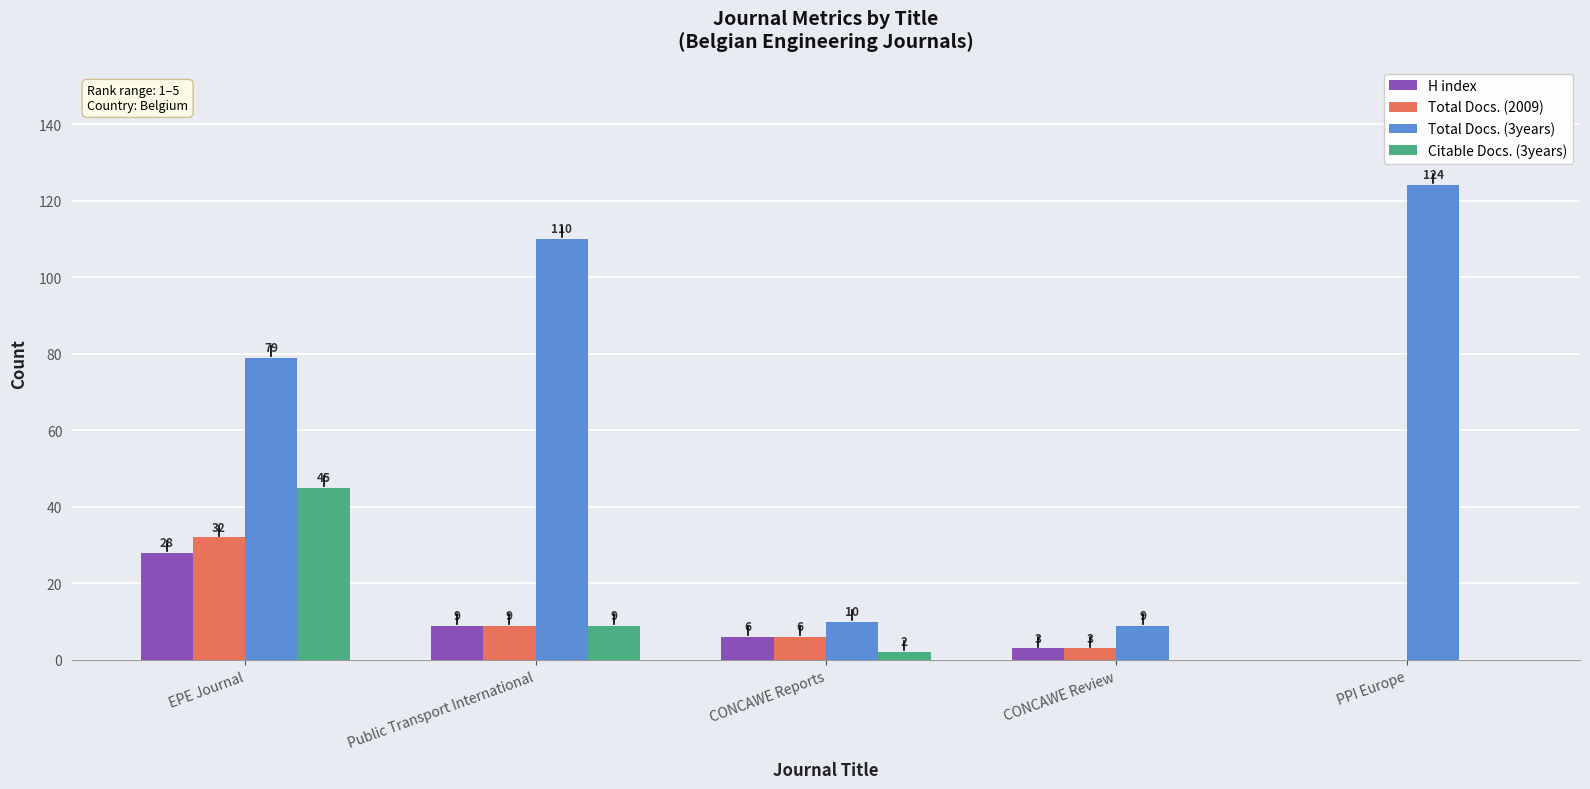

Which series changed the most between Public Transport International and CONCAWE Reports?

Total Docs. (3years)